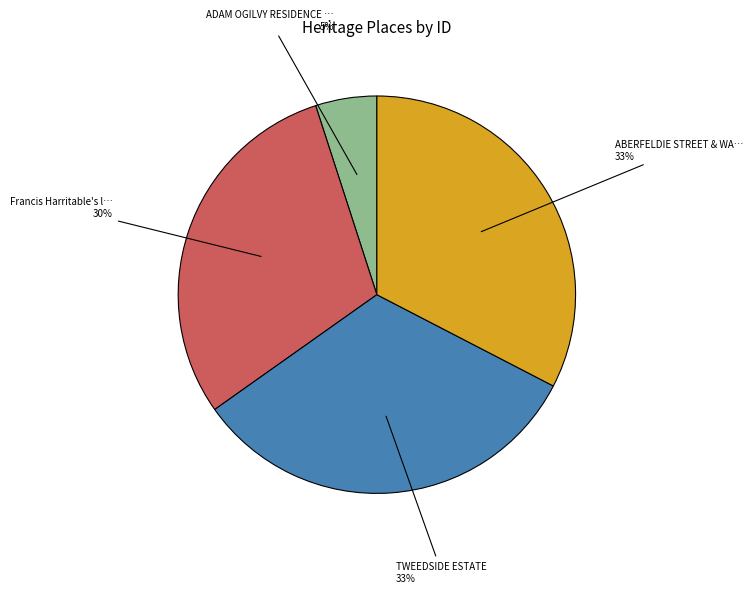

Is there a majority slice in this chart?

No